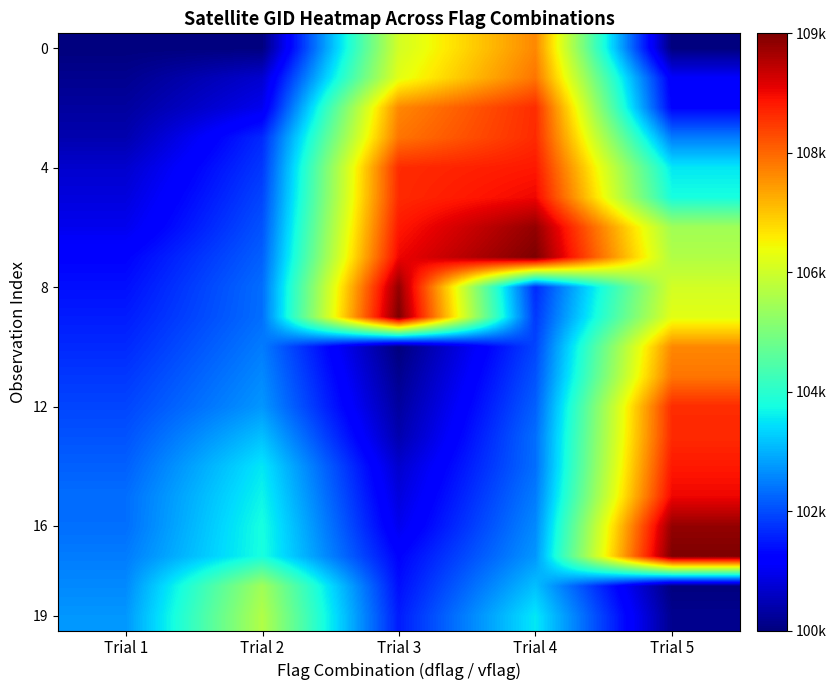

What is the total value across all series at Trial 3?

2099986